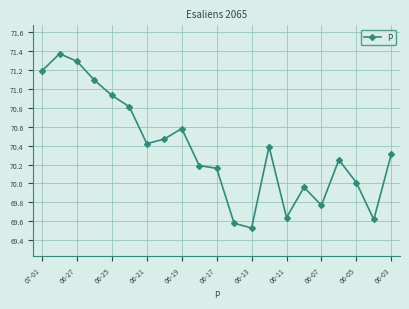

What is the sum of all values?

1477.6